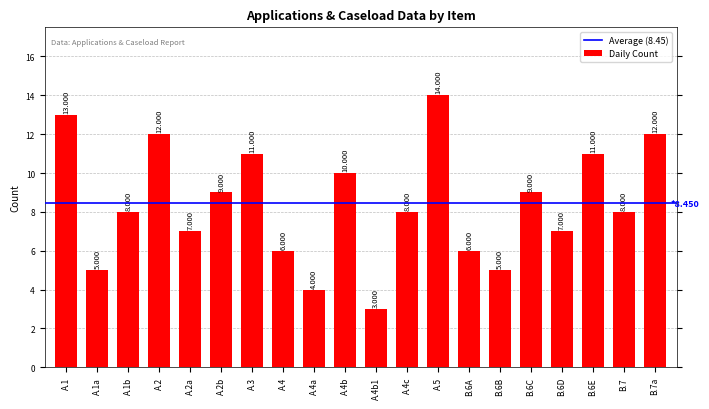

Are the bars horizontal?

No